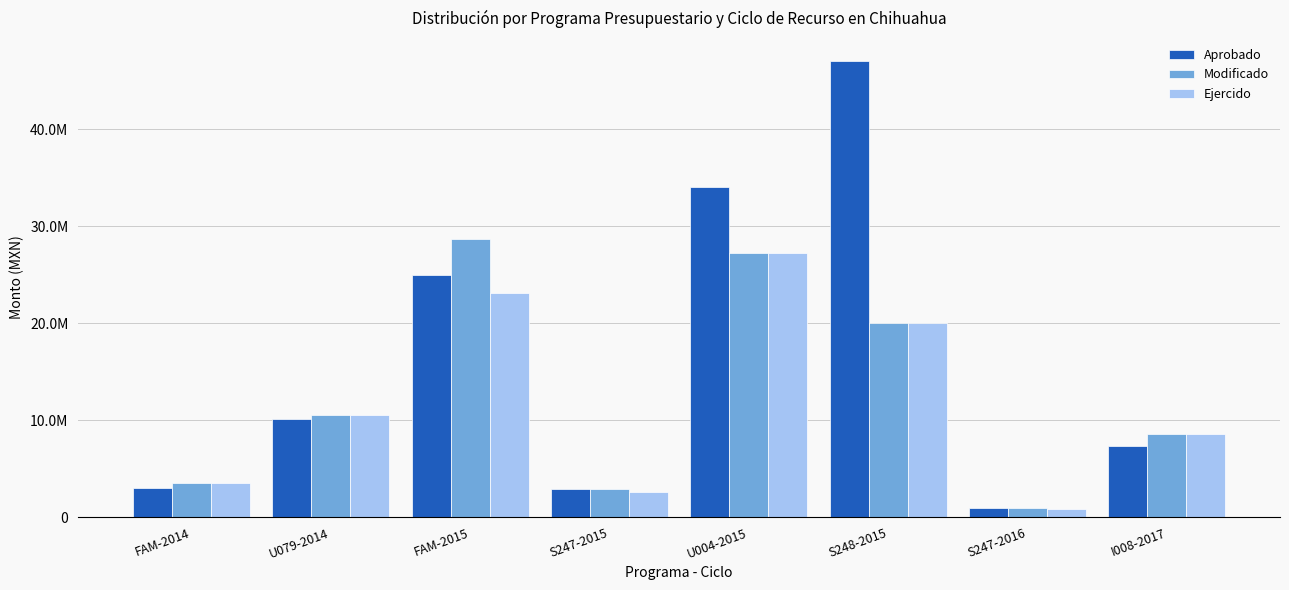

List the labels in order of Ejercido value, smallest first.

S247-2016, S247-2015, FAM-2014, I008-2017, U079-2014, S248-2015, FAM-2015, U004-2015